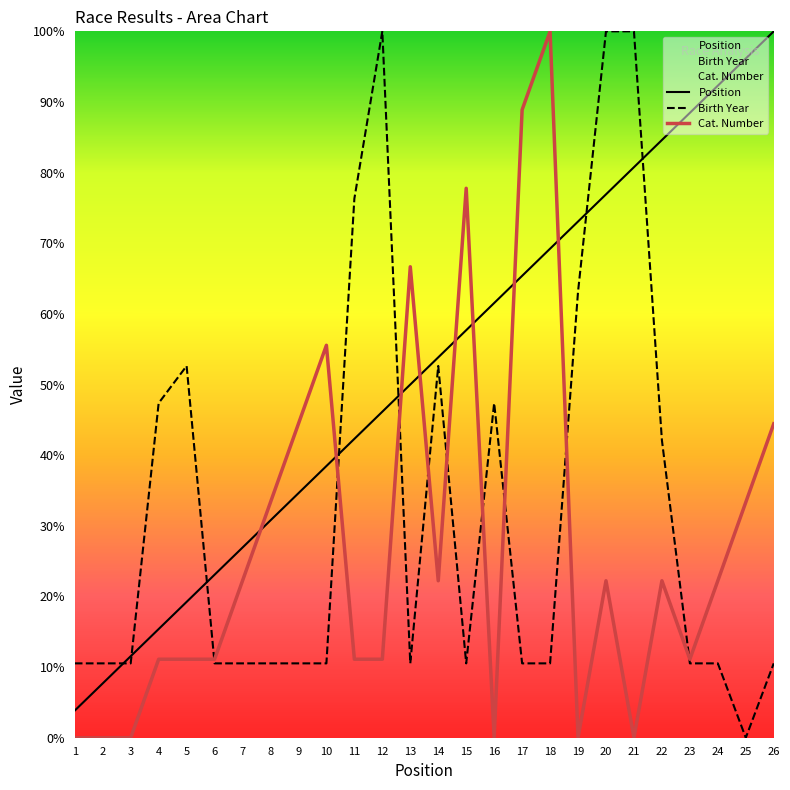

What is the total value across all series at 1?

14.4